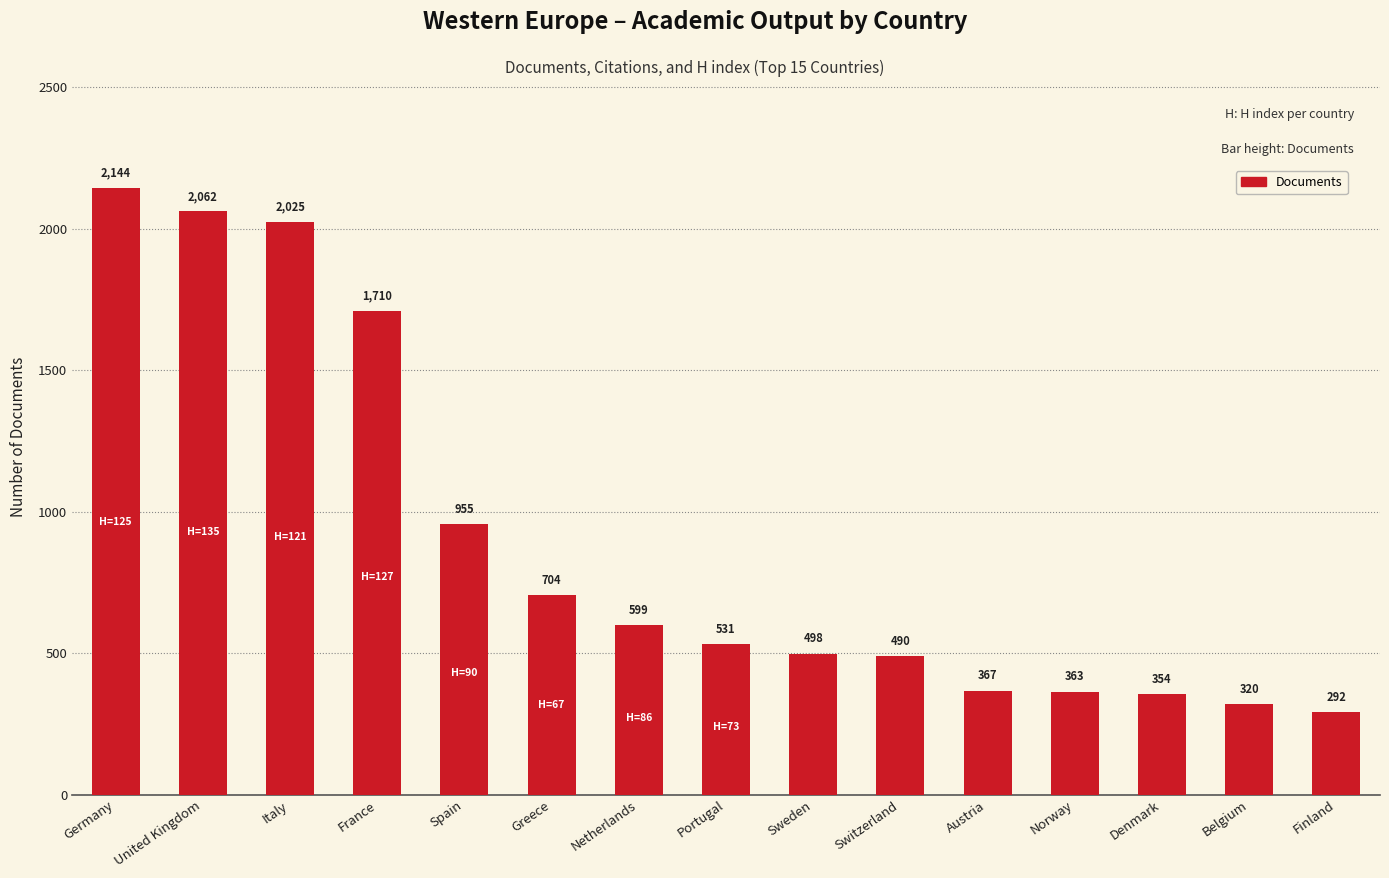

What is the greatest value displayed?

2144